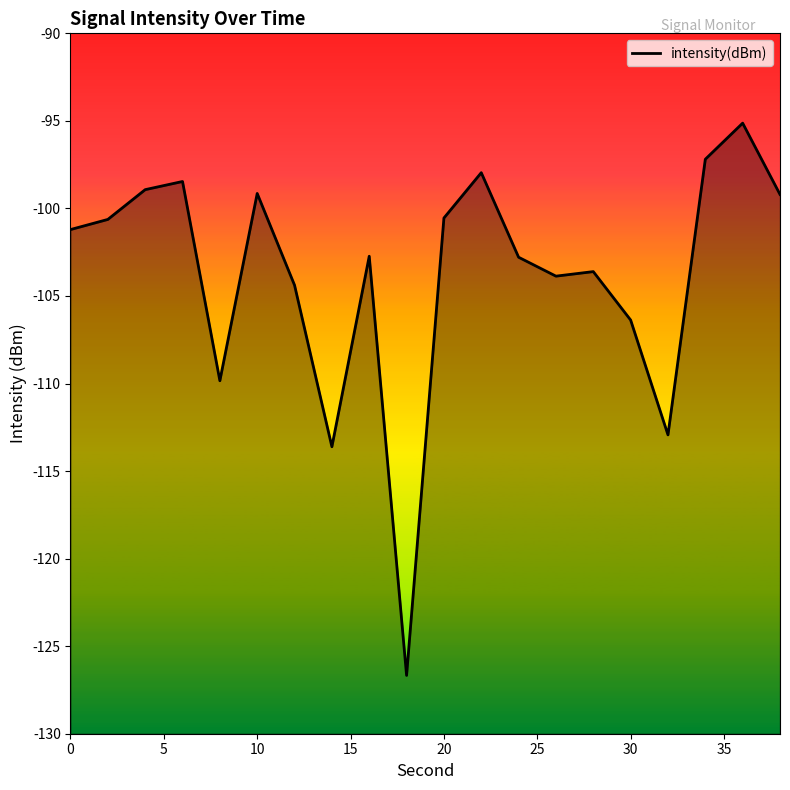

What is the value of the 1st point from the left?

-101.2